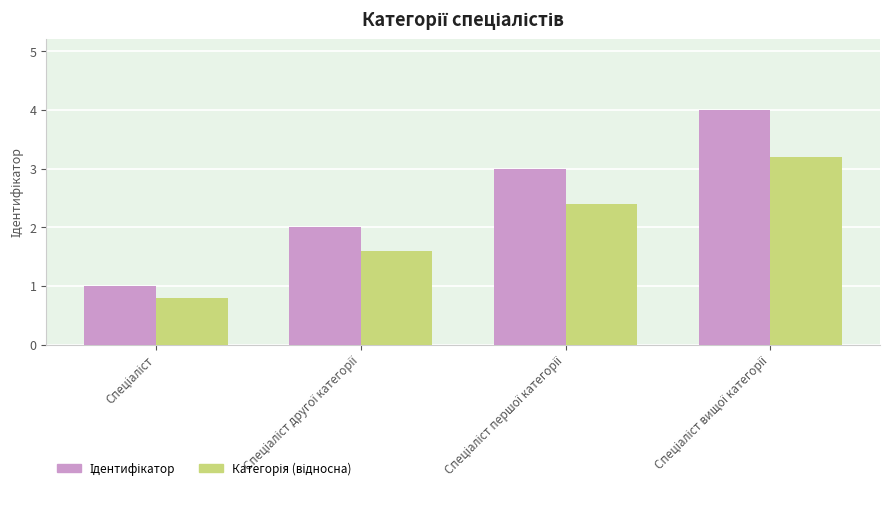

What is the greatest value displayed?

4.0